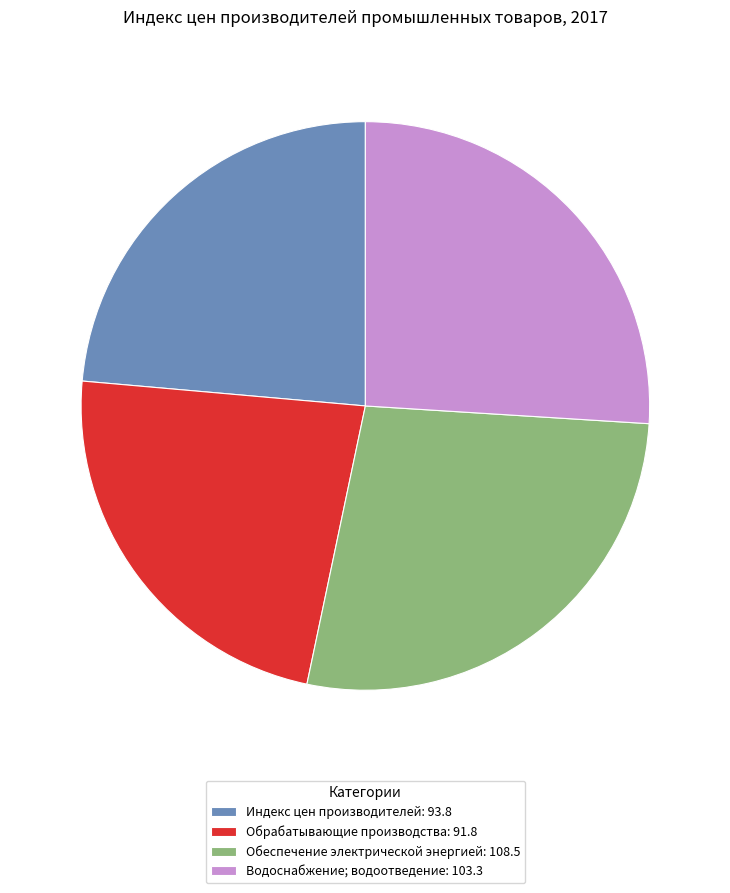

Is it true that Обрабатывающие производства: 91.8 is 23% of the pie?

True